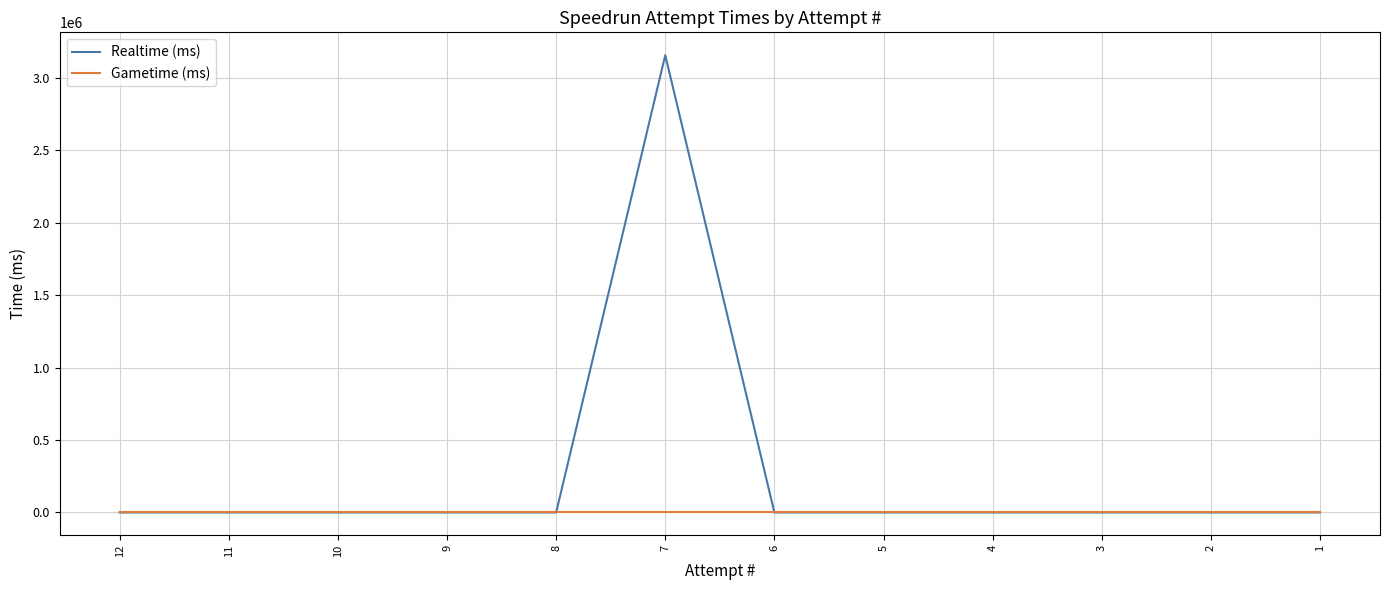

What is the average value of the Realtime (ms) series?

263057